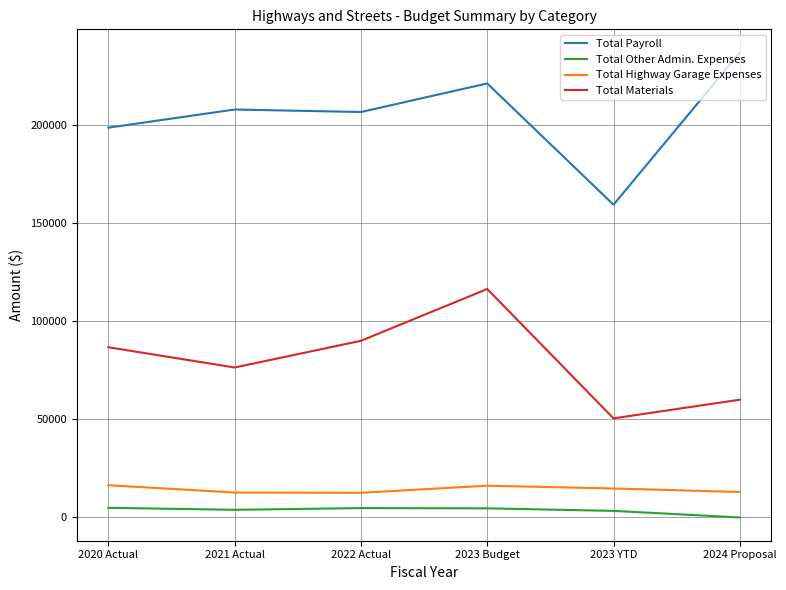

True or false: Total Payroll and Total Other Admin. Expenses cross at least once.

False